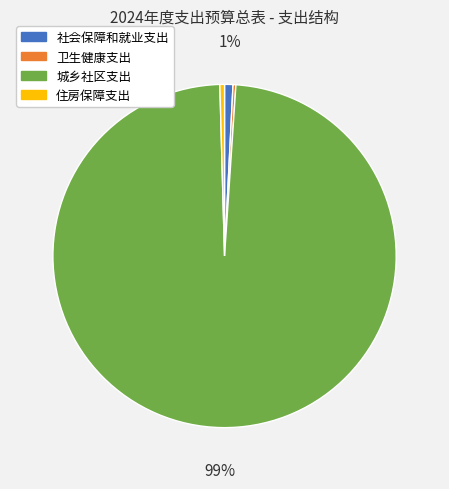

Which slice is the largest?

城乡社区支出